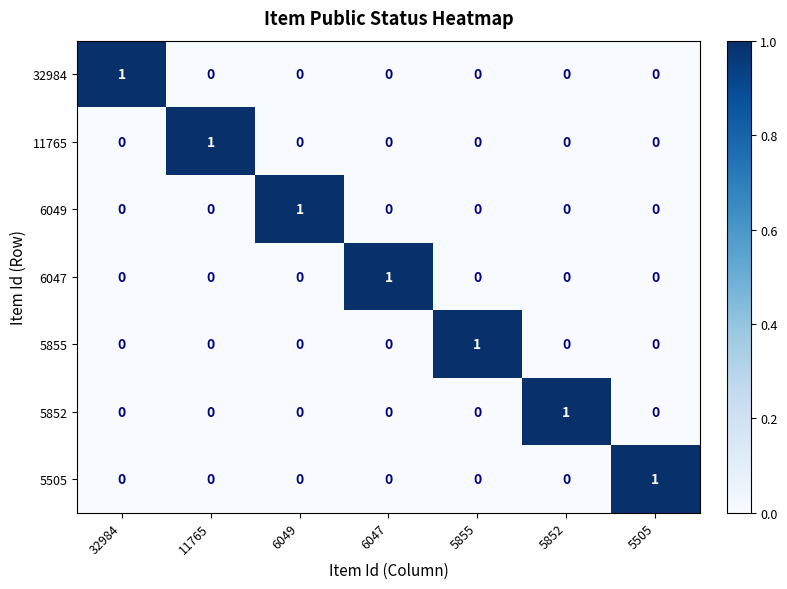

Which category has the highest value in the 11765 series?

11765